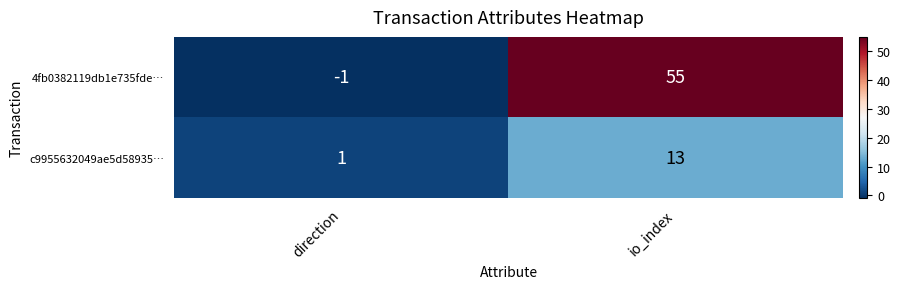

Which series has the largest total across all categories?

4fb0382119db1e735fde…